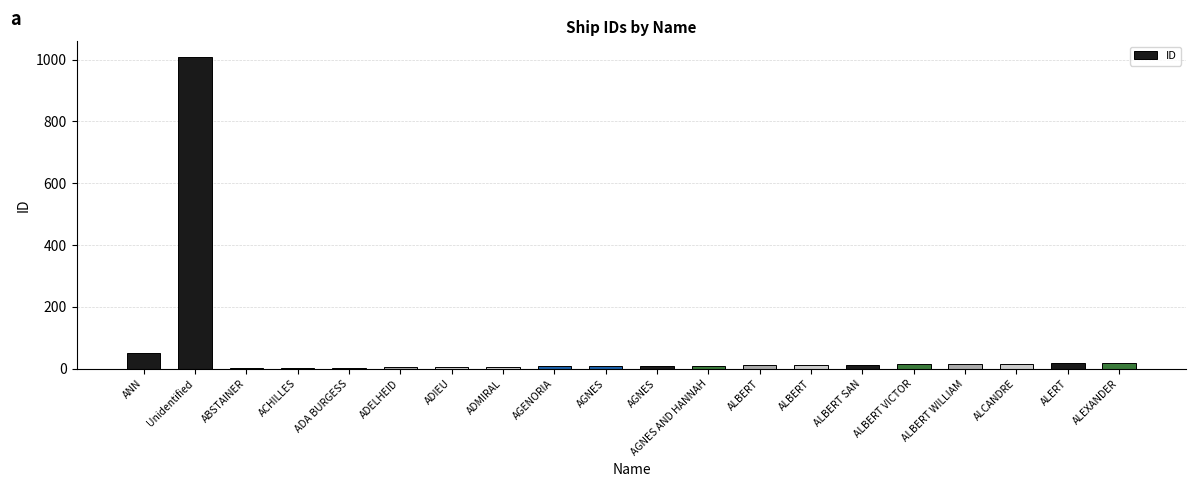

How many distinct data groups are displayed?

1